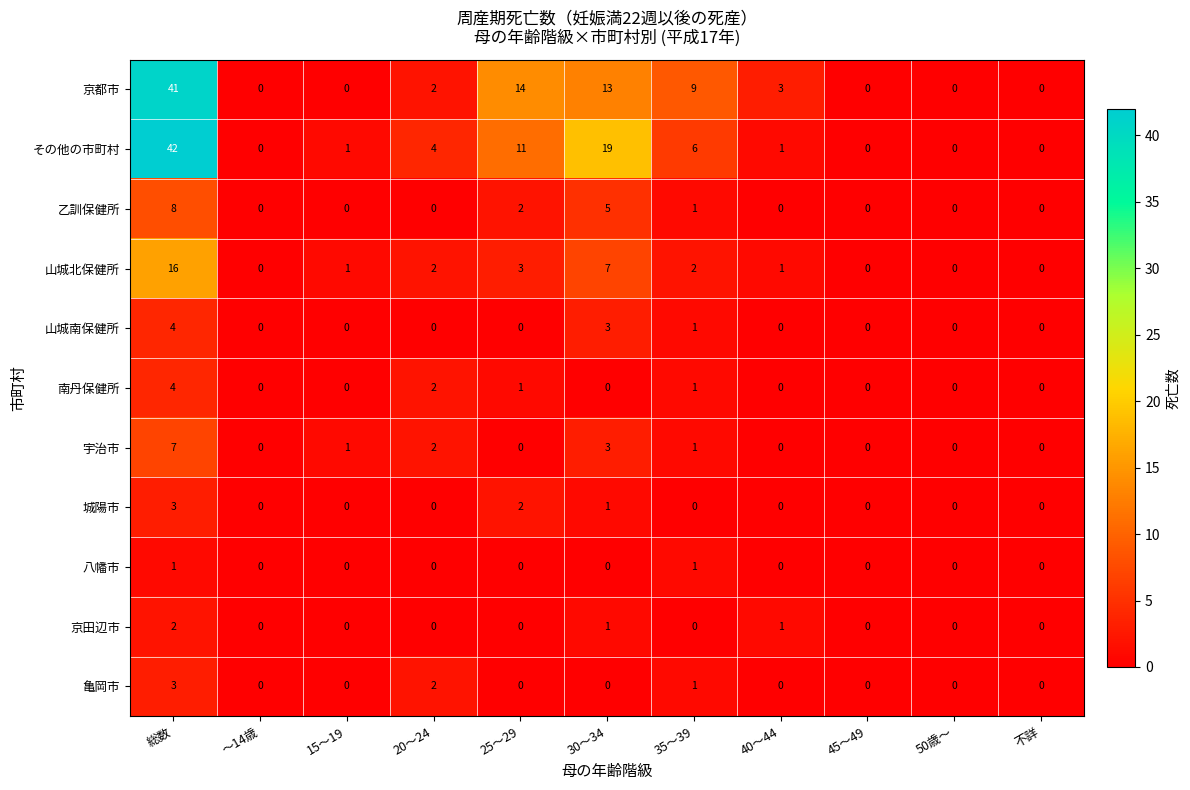

Which category has the highest value in the 南丹保健所 series?

総数